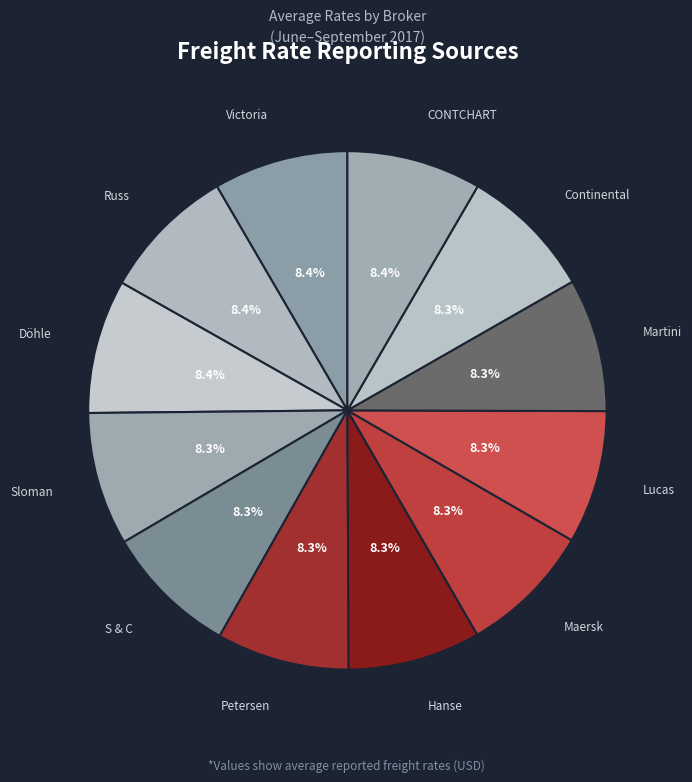

Rank the categories by value from lowest to highest.

Petersen, Hanse, Maersk, Lucas, Sloman, Martini, S & C, Continental, Döhle, CONTCHART, Victoria, Russ